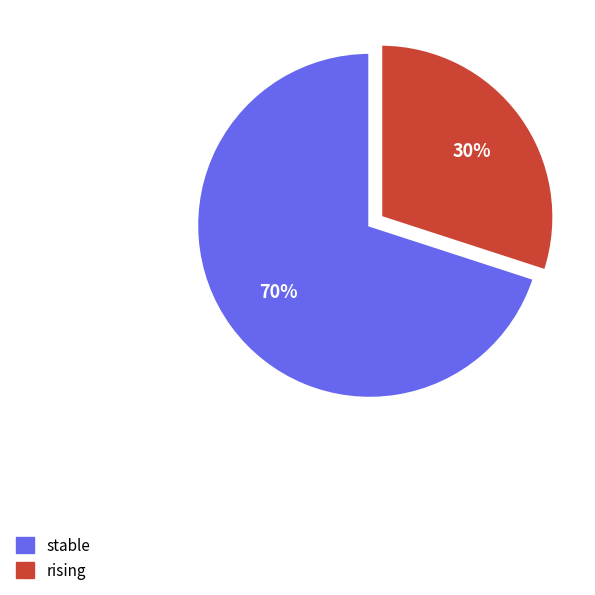

How many segments does this pie chart have?

2